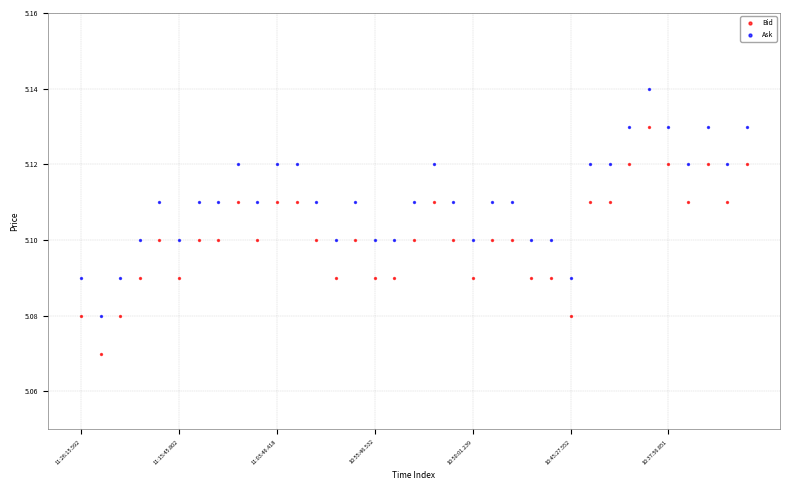

Which series reaches the minimum Y coordinate?

Bid